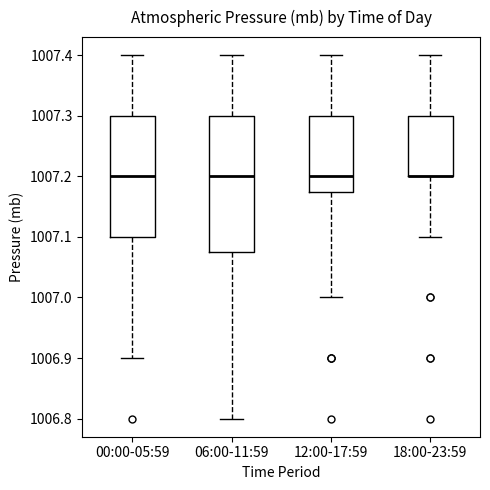

Where does the upper whisker of the box for 06:00-11:59 end on the y-axis? The values are not printed on the chart, so give them approximately, as read against the axis.

1007.40